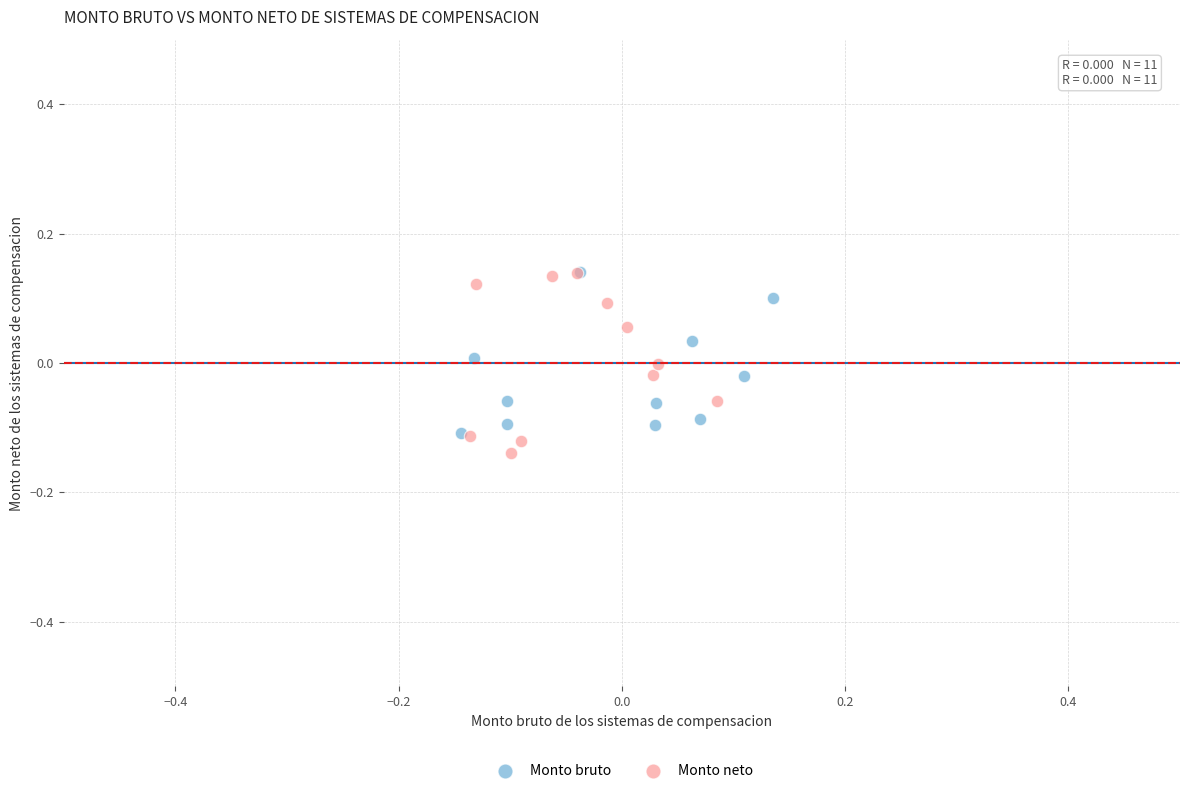

Which series has the widest spread of Y values?

Monto neto